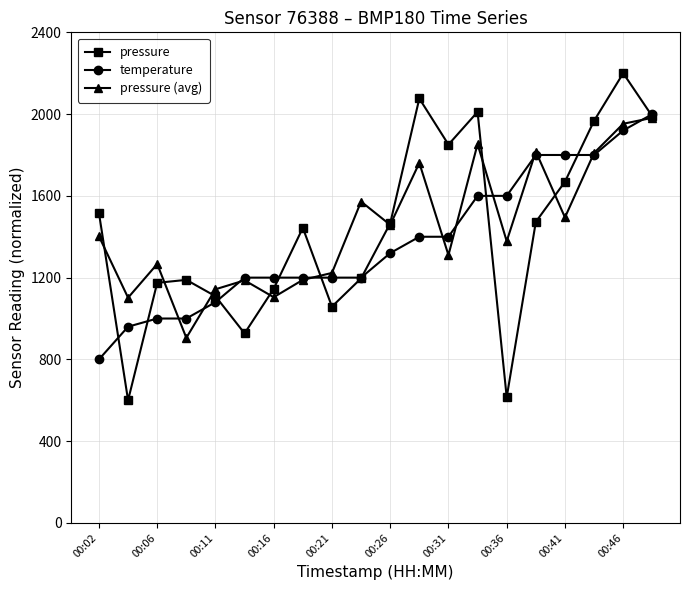

What is the value of the pressure (avg) point at the 5th from the left?

1143.0